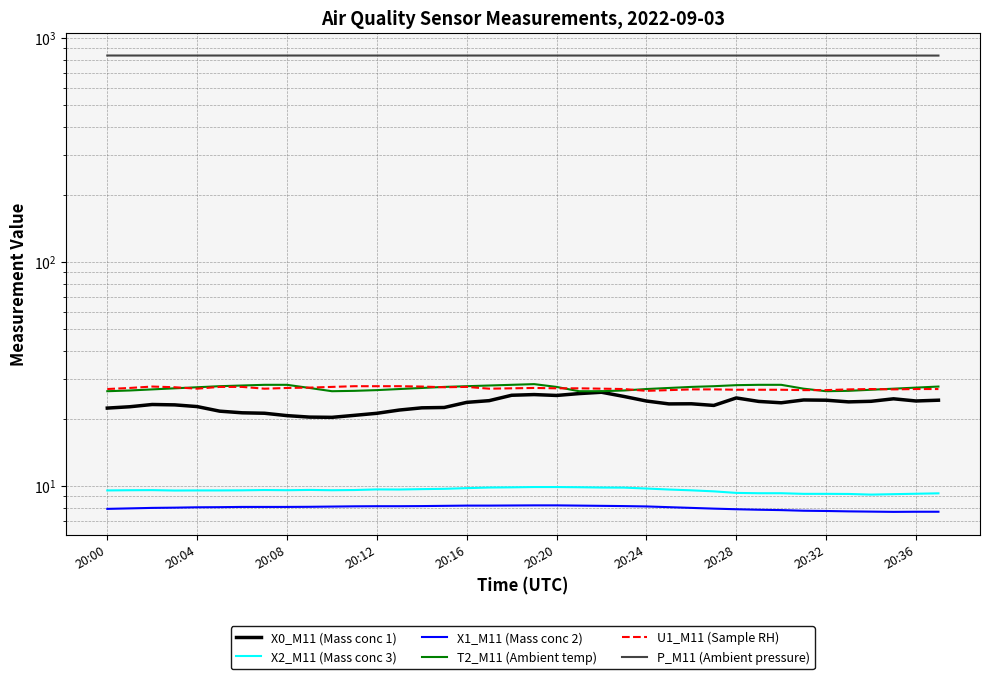

What is the sum of the U1_M11 (Sample RH) values at 19 and 20:36?

54.9